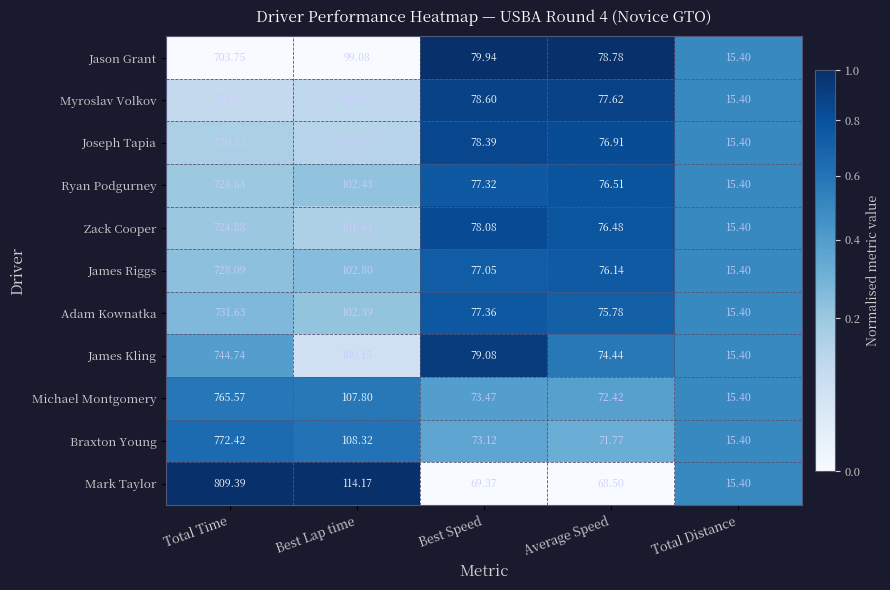

Where does the Ryan Podgurney series first go above 77?

Total Time